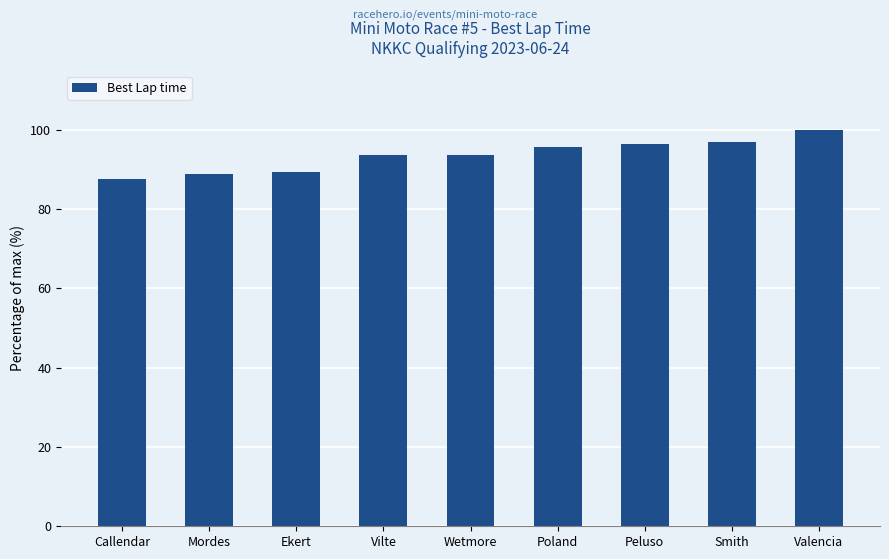

What is the difference between the maximum and minimum values?

12.4